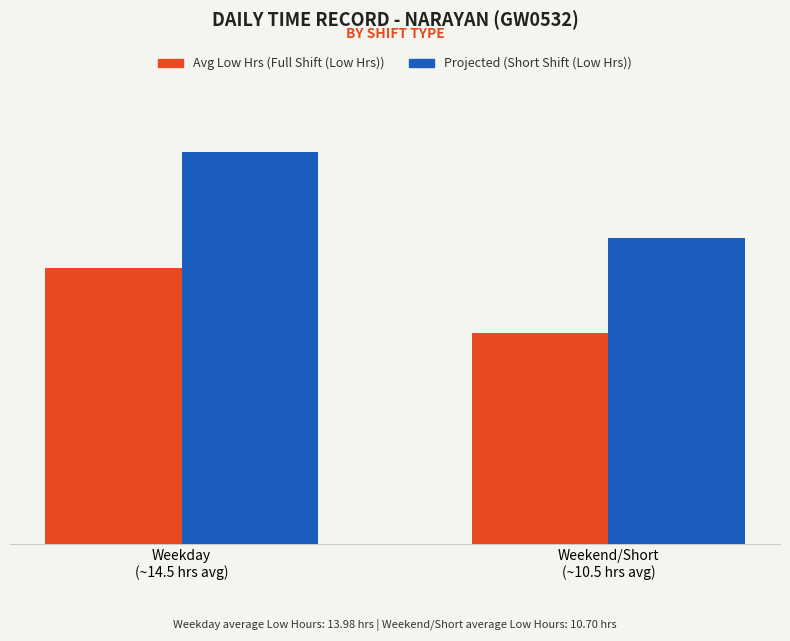

Reading right to left, list all the values displayed in this chart.

Full Shift (Low Hrs): 10.7	14.0
Short Shift (Low Hrs): 15.5	19.9